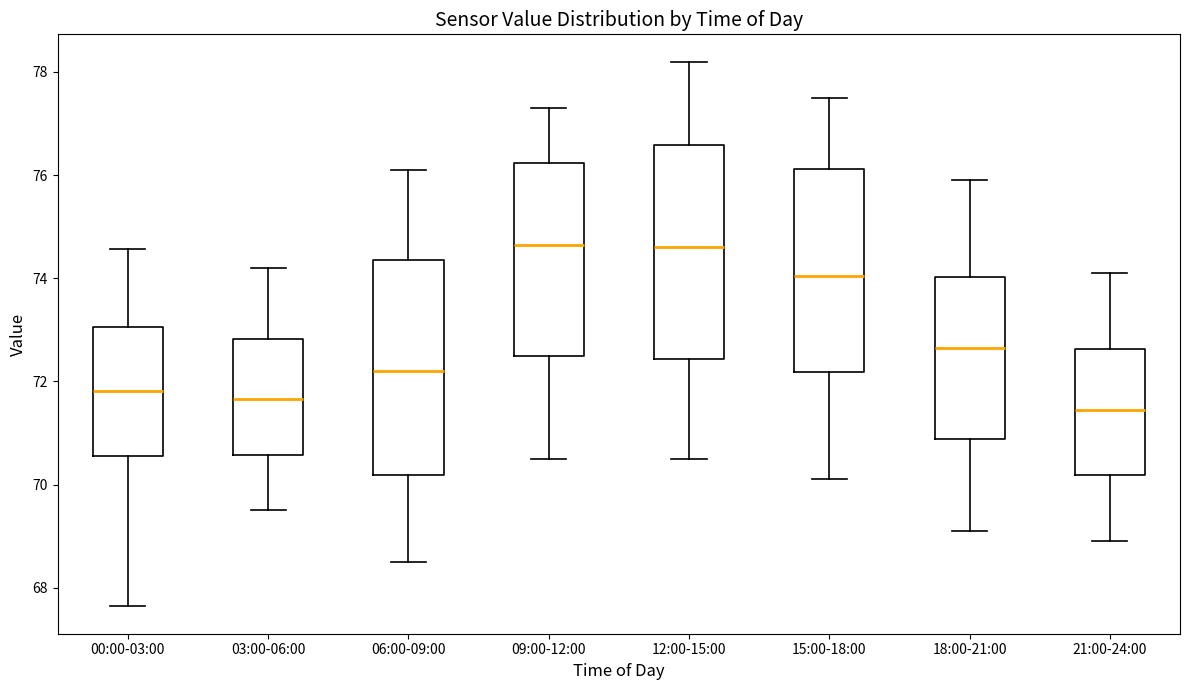

Which box's median line is the lowest?

21:00-24:00